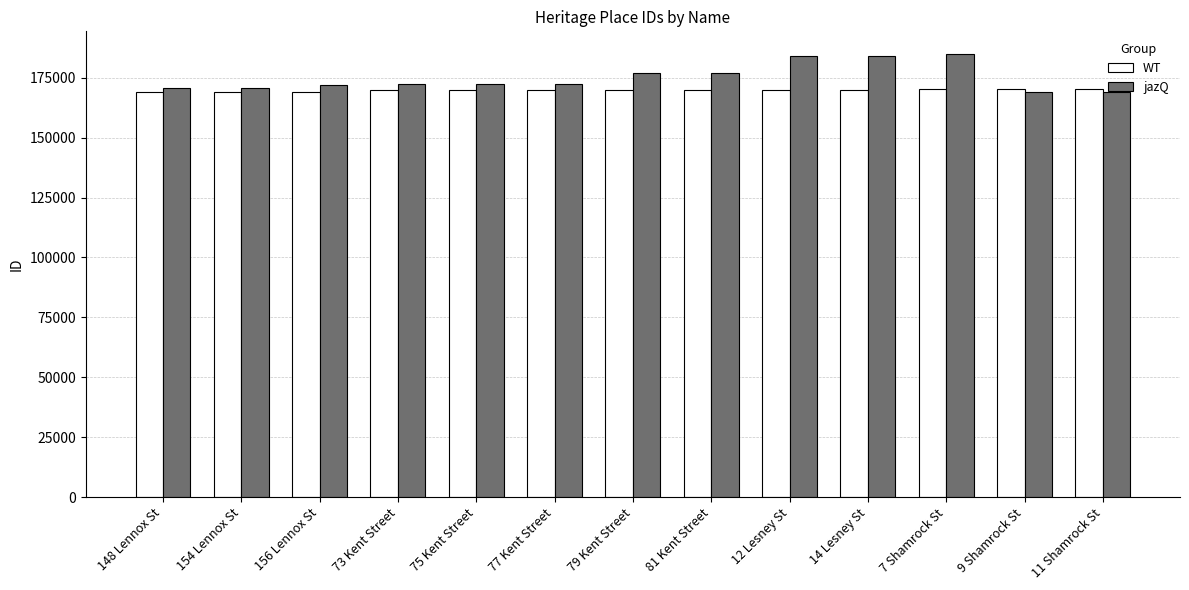

Which series has the widest spread of values?

jazQ